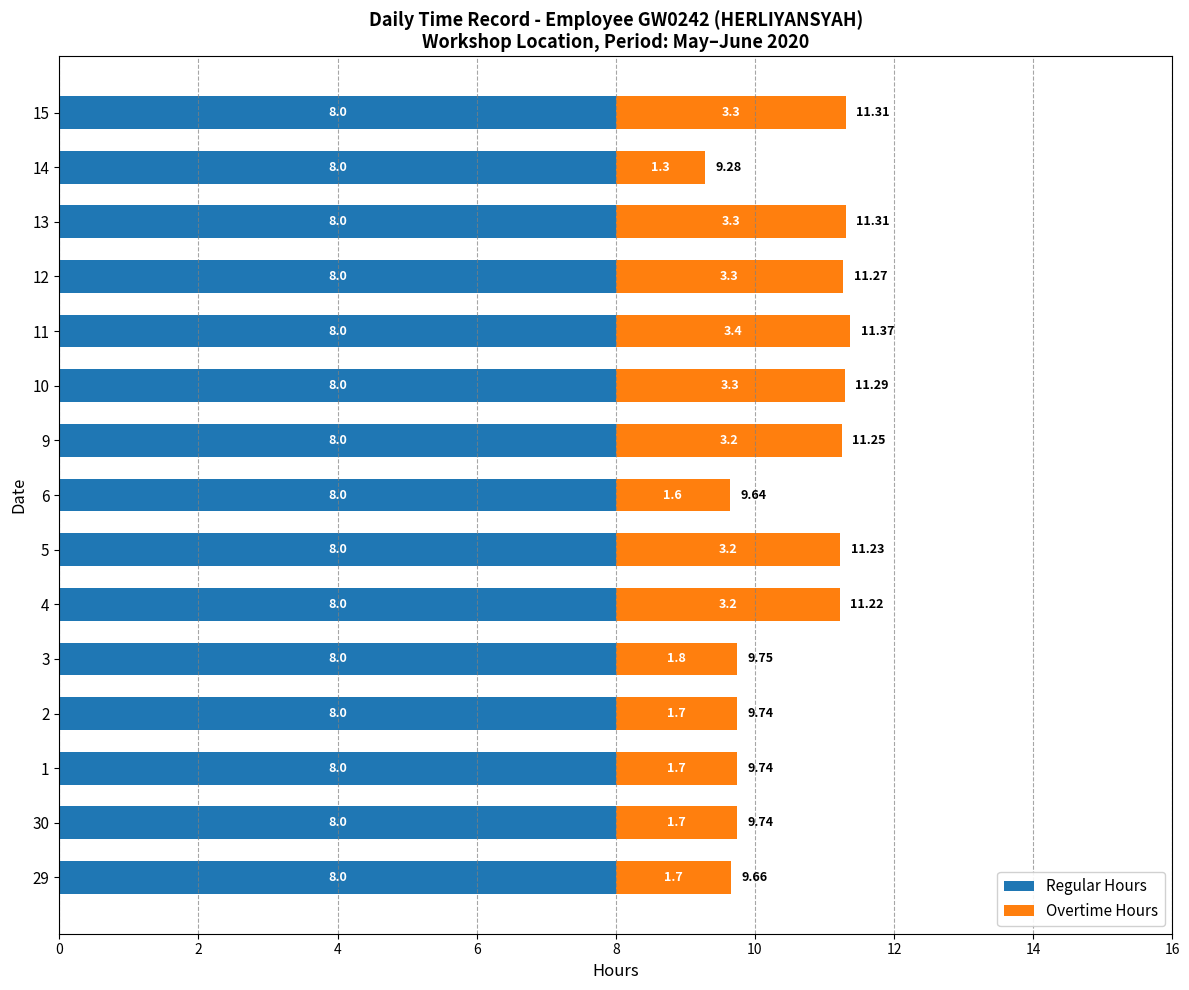

At which category is the sum across all series the highest?

11